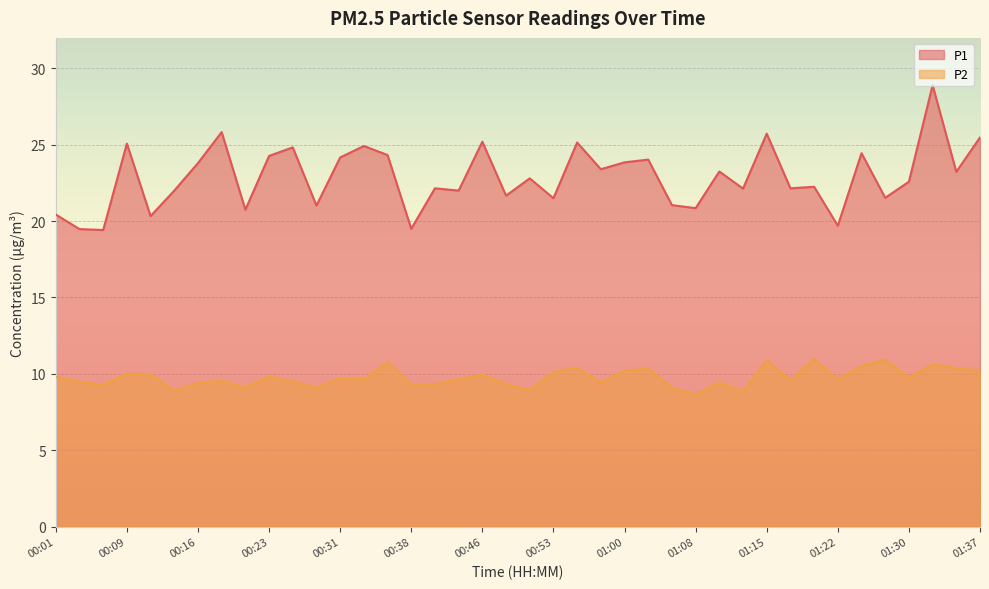

Is the value of P2 at 01:32 greater than the value of P1 at 00:36?

No